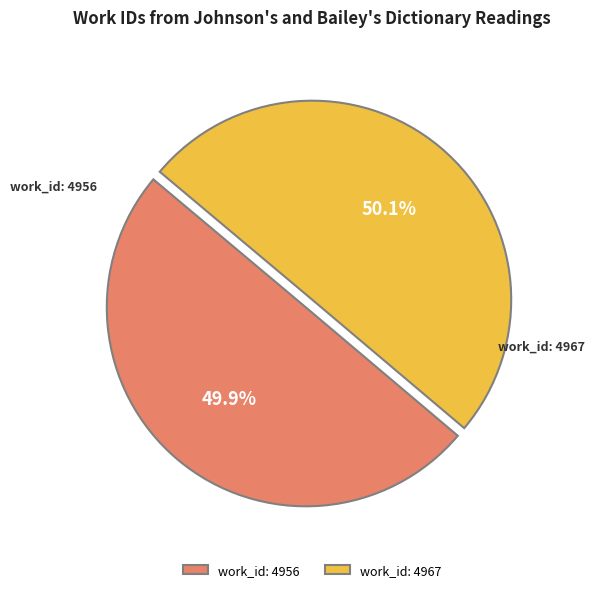

What portion of the pie excludes work_id: 4956?

50.1%